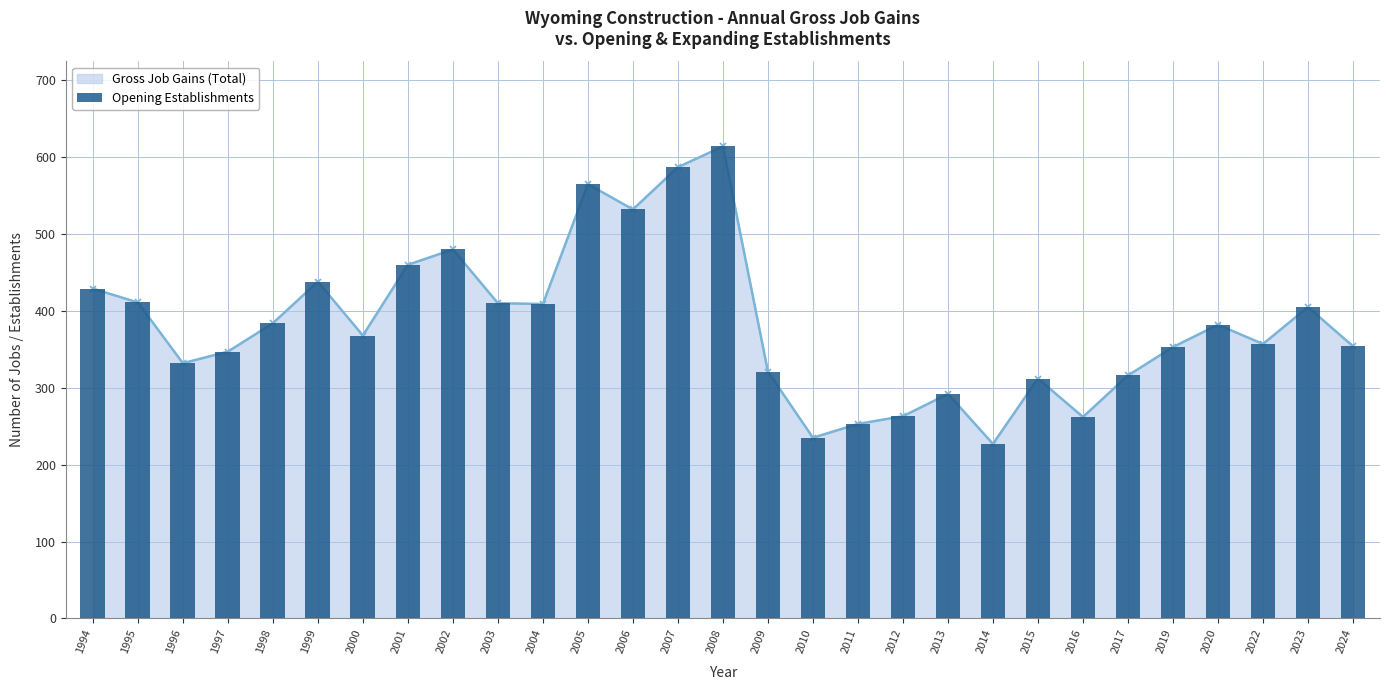

Read the value at 2012.

263